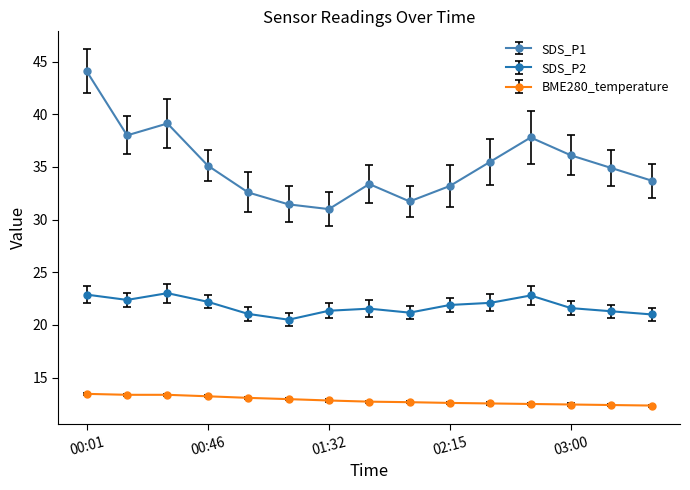

What is the greatest value displayed?

44.1